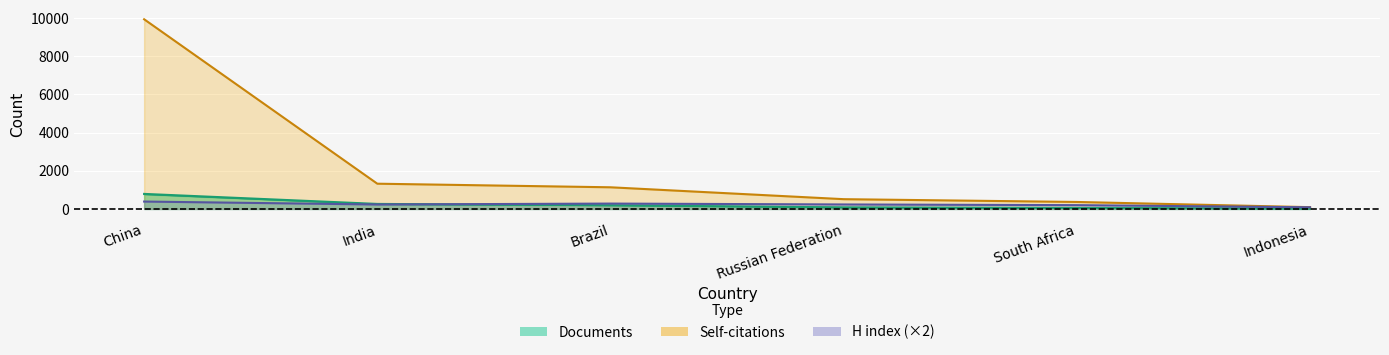

The value of H index at Russian Federation is 399. True or false?

False